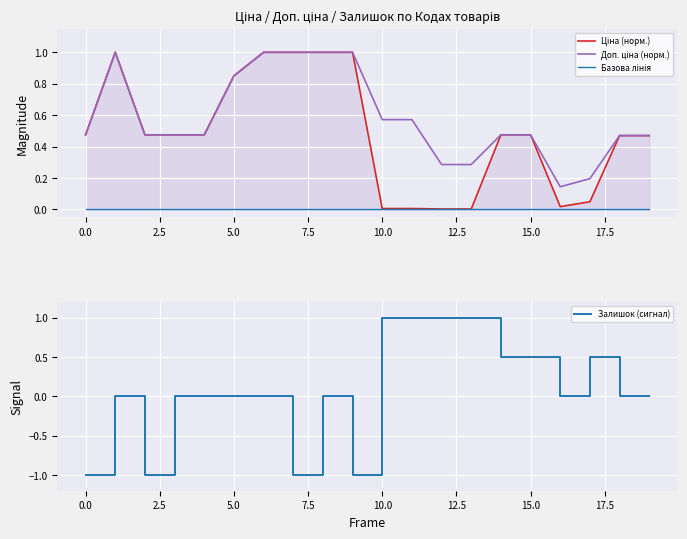

What is the lowest value of the Залишок (сигнал) series?

-1.0